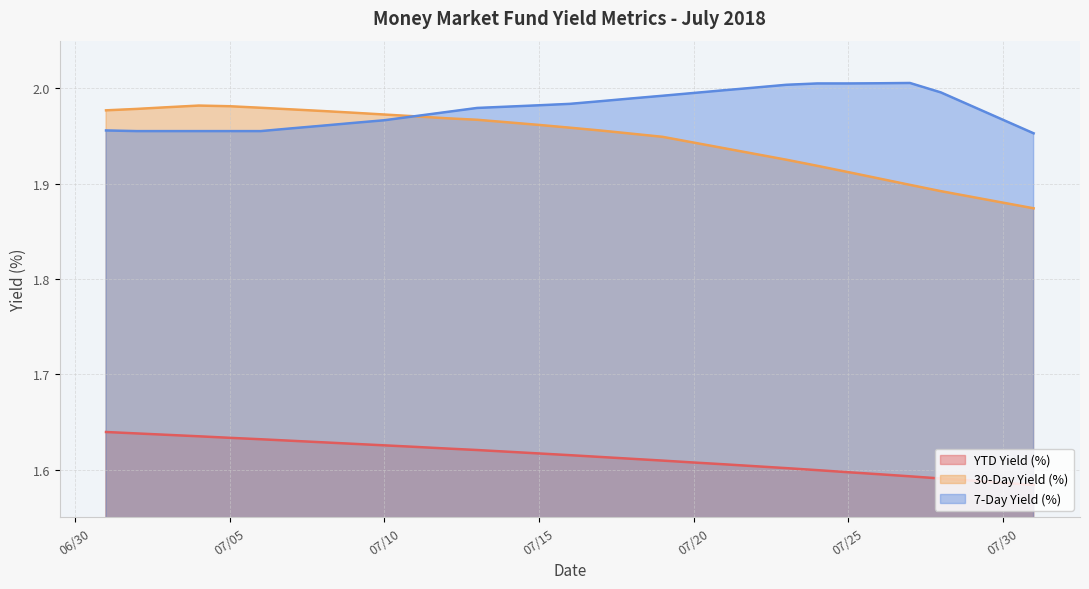

Rank the series at 07/05 from lowest to highest value.

YTD Yield (%), 7-Day Yield (%), 30-Day Yield (%)